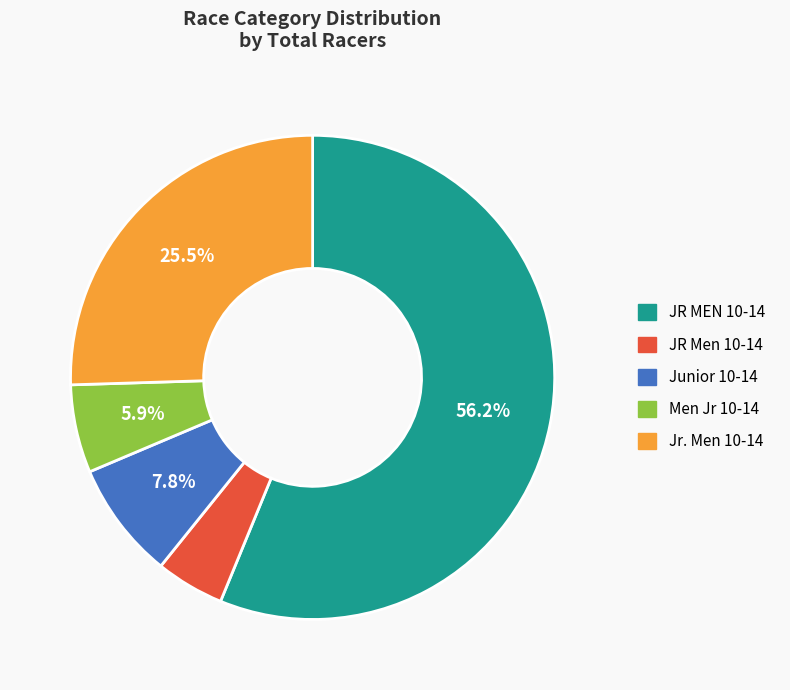

How many slices are in this pie chart?

5